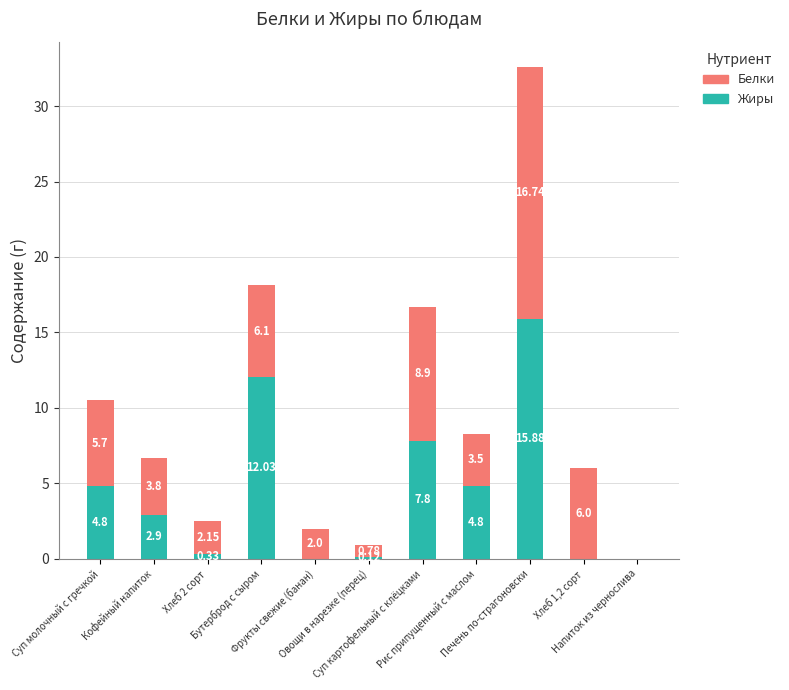

At which category is the sum across all series the highest?

Печень по-страгоновски